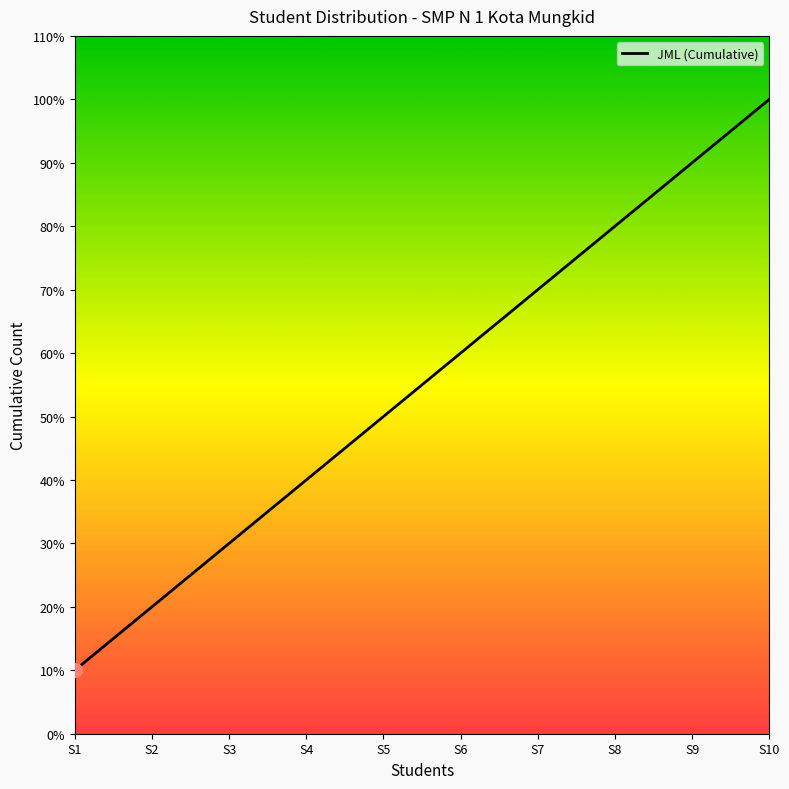

Rank the categories by value from lowest to highest.

S1, S2, S3, S4, S5, S6, S7, S8, S9, S10